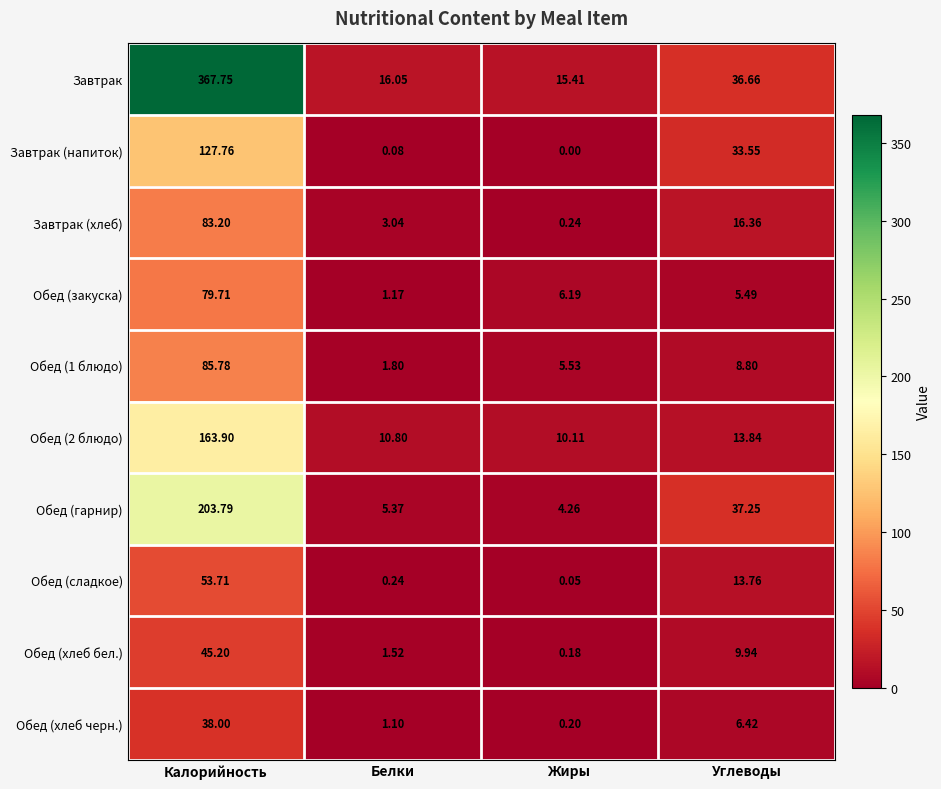

List the labels in order of Обед (1 блюдо) value, smallest first.

Белки, Жиры, Углеводы, Калорийность